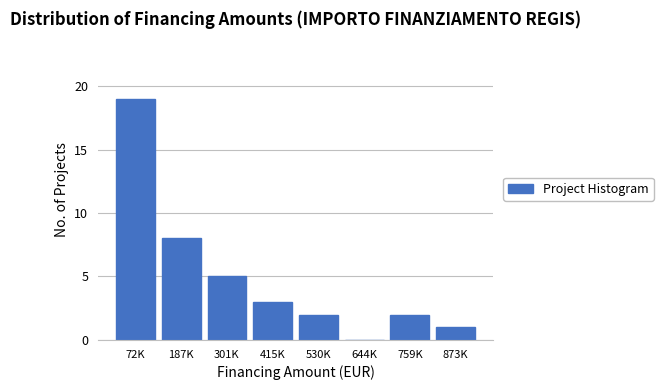

Reading left to right, extract all data points from this chart.

72K=19	187K=8	301K=5	415K=3	530K=2	644K=0	759K=2	873K=1